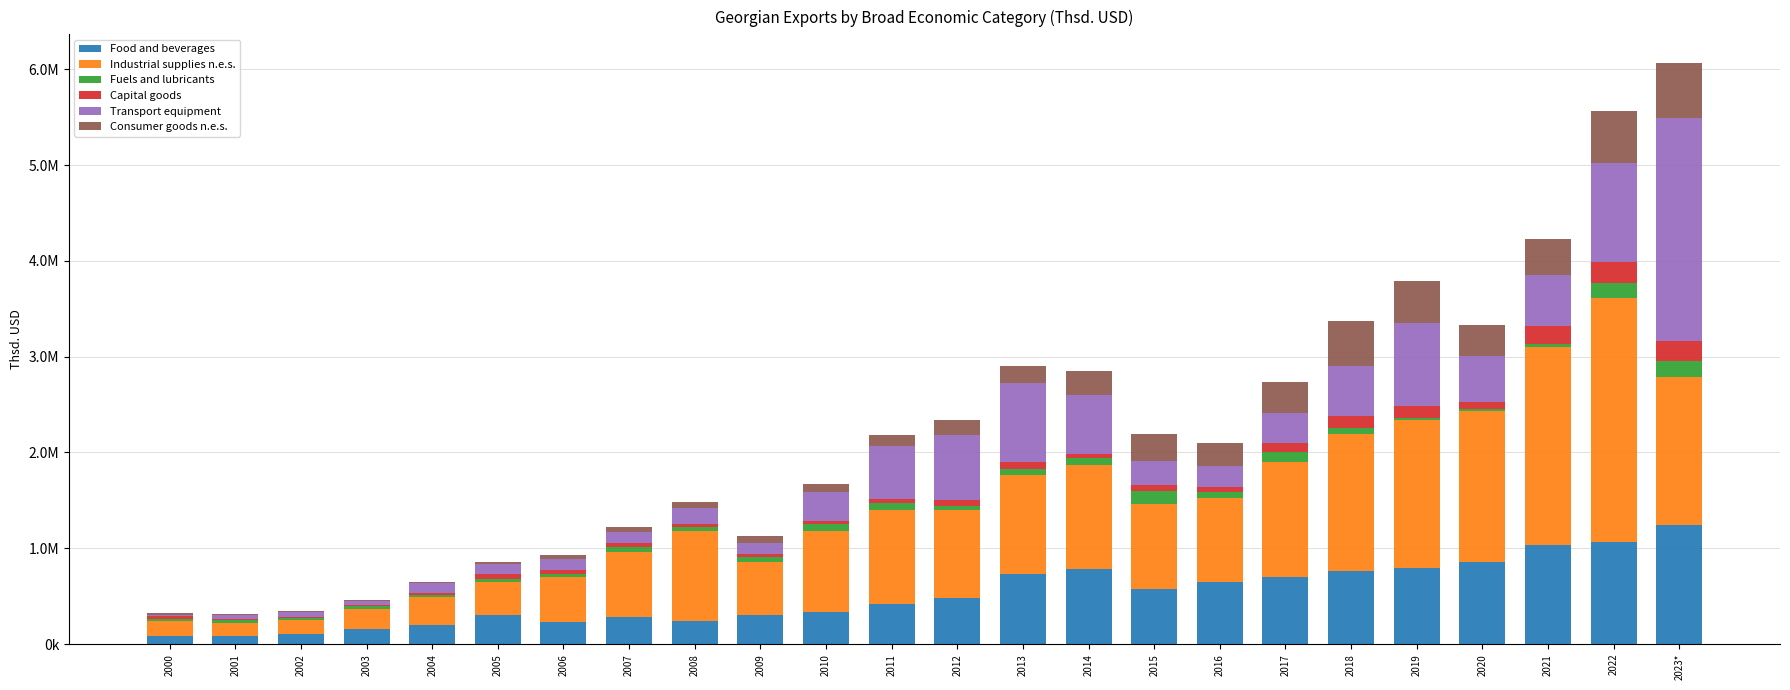

What are all the series names shown in the legend?

Food and beverages, Industrial supplies n.e.s., Fuels and lubricants, Capital goods, Transport equipment, Consumer goods n.e.s.